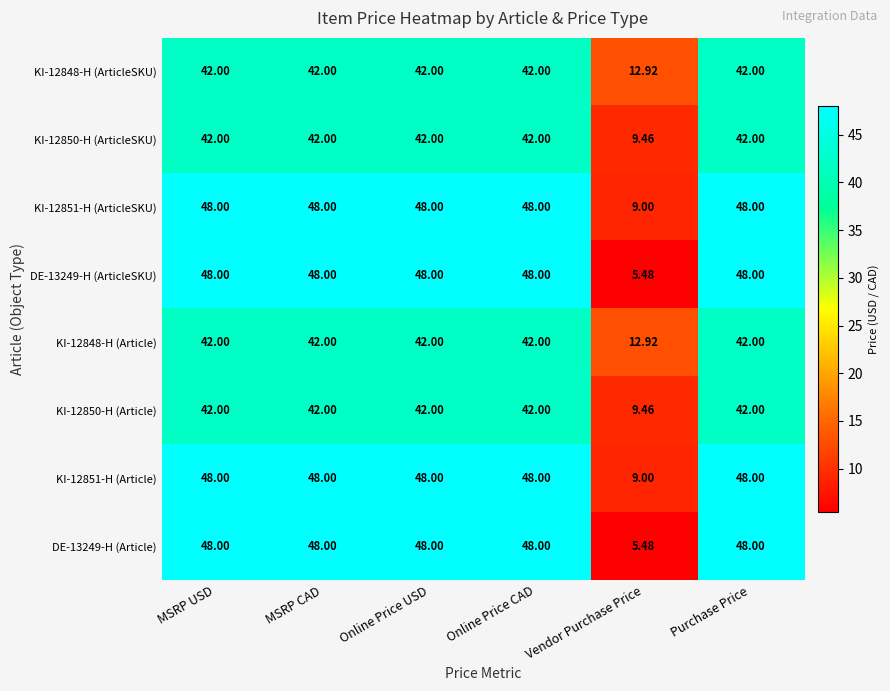

Is the value of KI-12848-H (ArticleSKU) at Online Price CAD greater than the value of KI-12851-H (ArticleSKU) at Vendor Purchase Price?

Yes